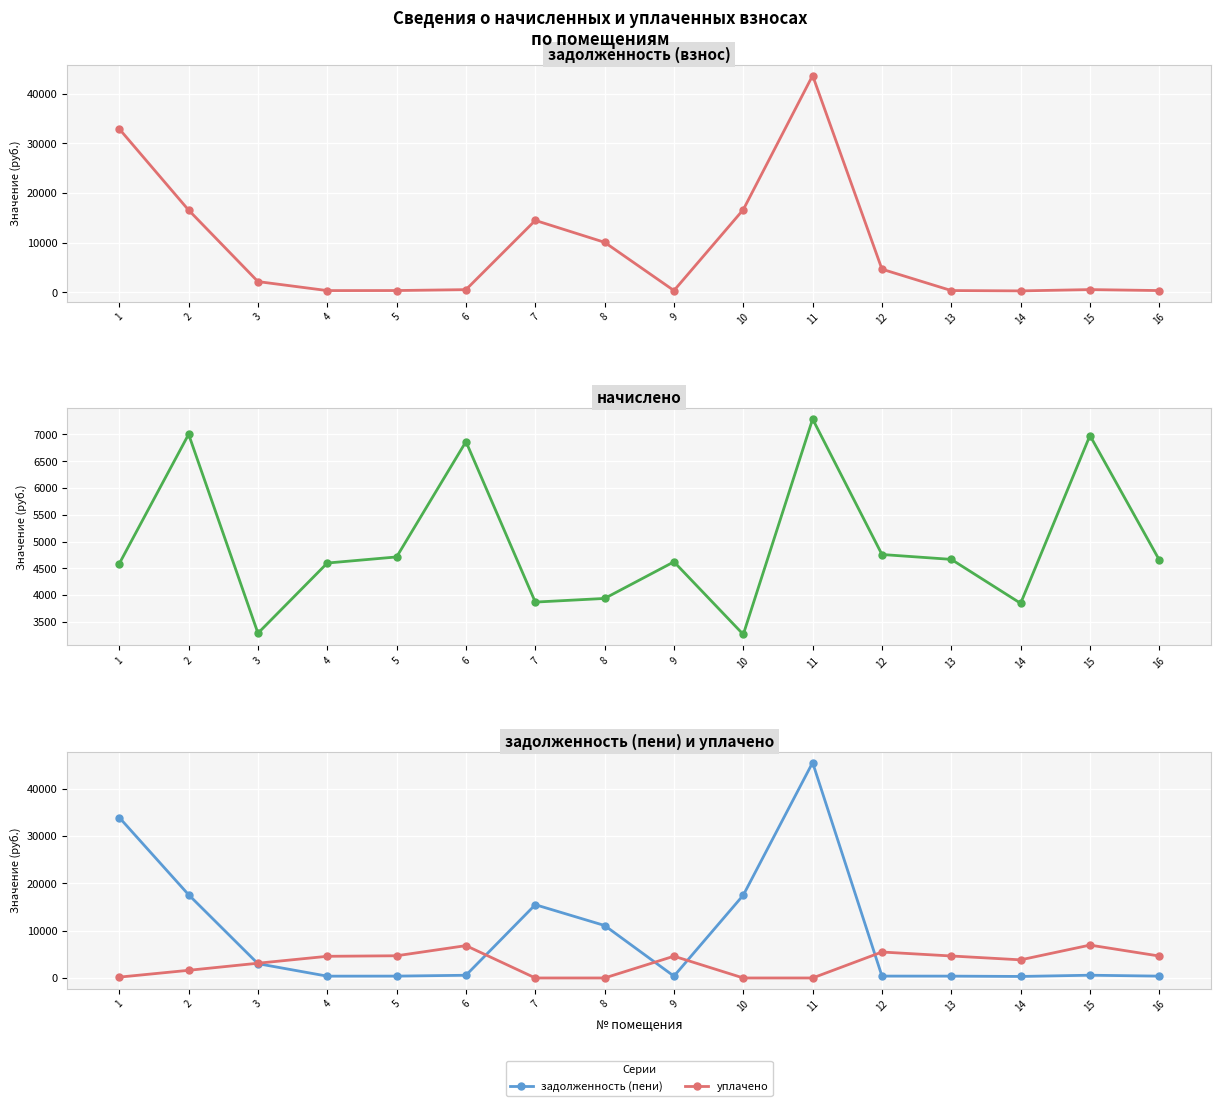

Reading left to right, list all the values displayed in this chart.

задолженность (взнос): 32934.8	16583.6	2194.1	383.4	392.9	572.2	14515.6	10099.7	385.3	16685.4	43690.3	4691.2	389.2	320.8	581.7	388.1
начислено: 4589.4	7003.7	3291.1	4600.8	4714.7	6867.0	3871.9	3940.2	4623.5	3268.3	7288.3	4760.2	4669.1	3849.1	6980.9	4657.7
задолженность (пени): 33902.6	17583.6	3016.9	383.4	392.9	572.2	15483.6	11084.7	385.3	17502.5	45512.4	396.7	389.1	320.8	581.7	388.1
уплачено: 179.7	1619.3	3116.3	4578.6	4691.9	6833.8	0.0	0.0	4601.1	0.0	0.0	5484.6	4646.5	3830.5	6947.2	4635.2